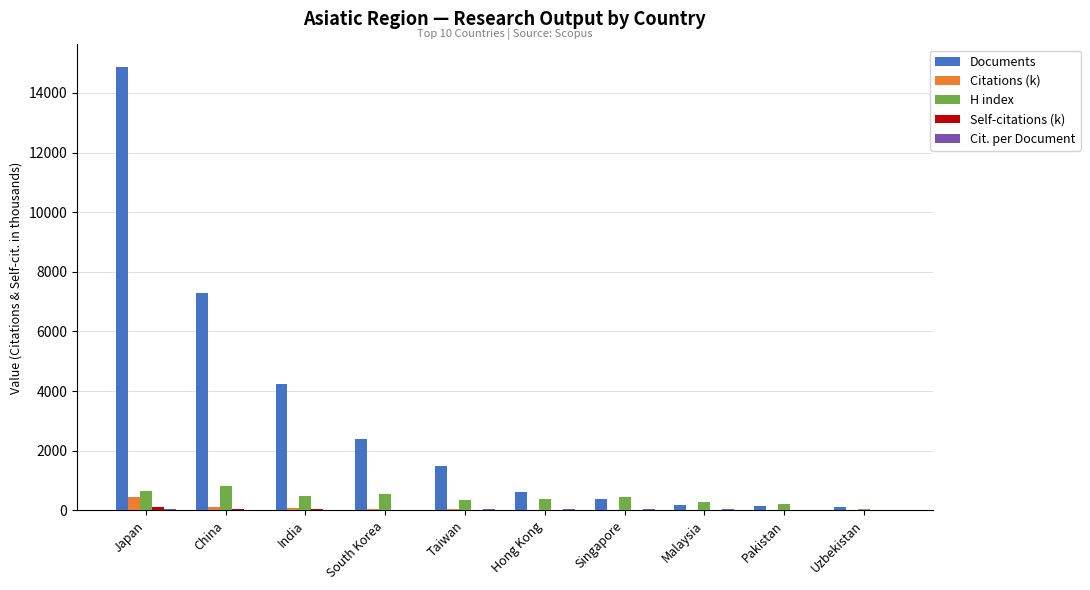

Is it true that H index equals 340.0 at Taiwan?

True